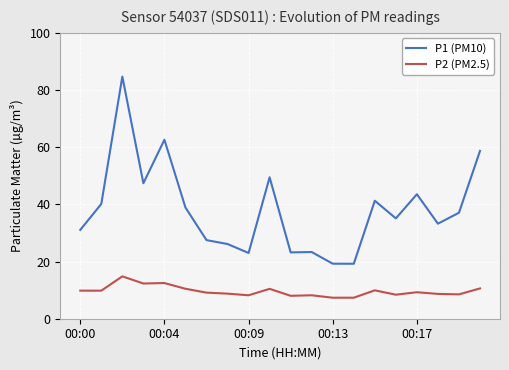

Which series has the widest spread of values?

P1 (PM10)